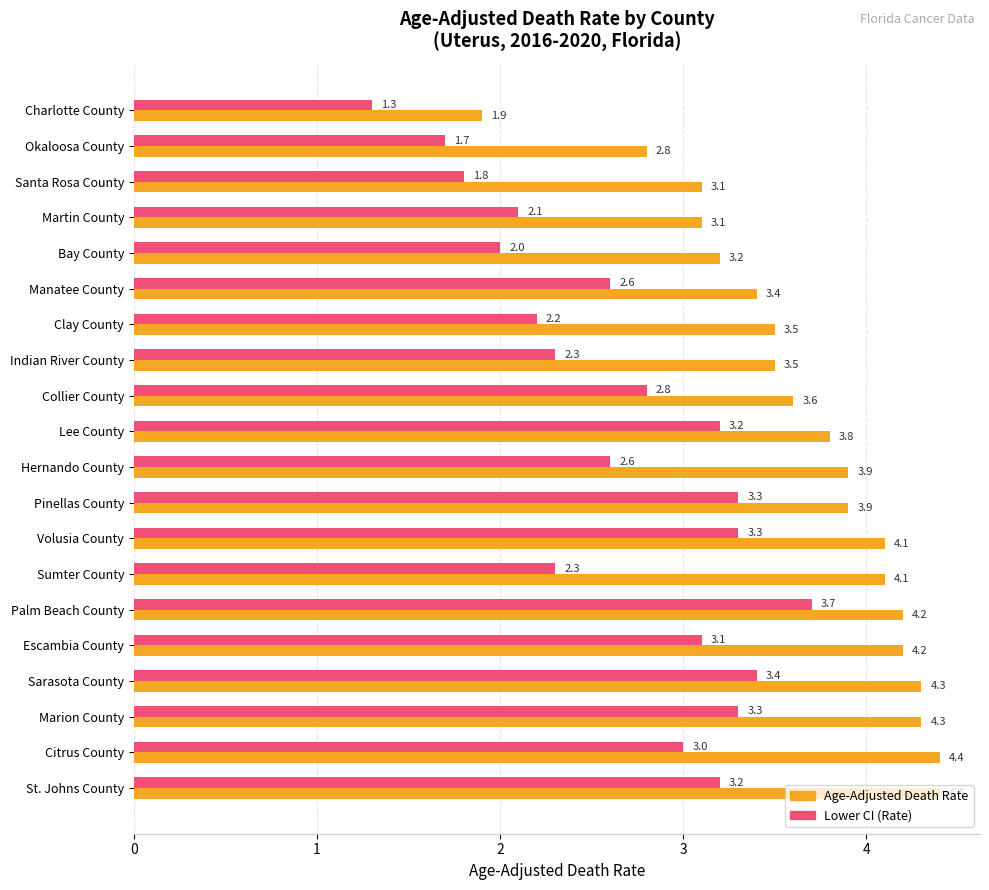

What is the highest value of the Lower CI (Rate) series?

3.7